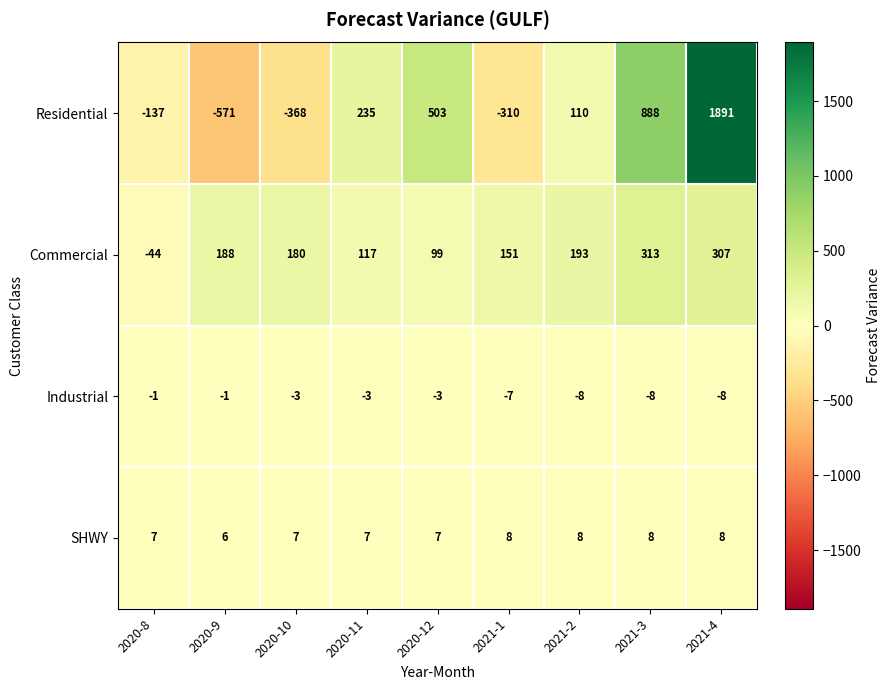

Rank the categories by Commercial value from lowest to highest.

2020-8, 2020-12, 2020-11, 2021-1, 2020-10, 2020-9, 2021-2, 2021-4, 2021-3